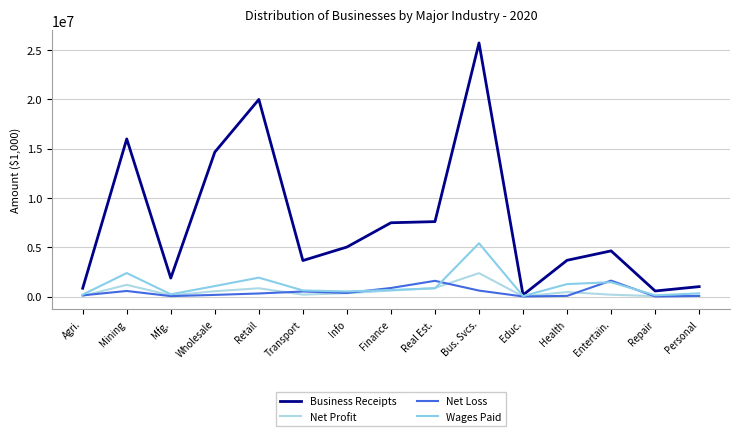

What is the lowest value of the Net Loss series?

10660